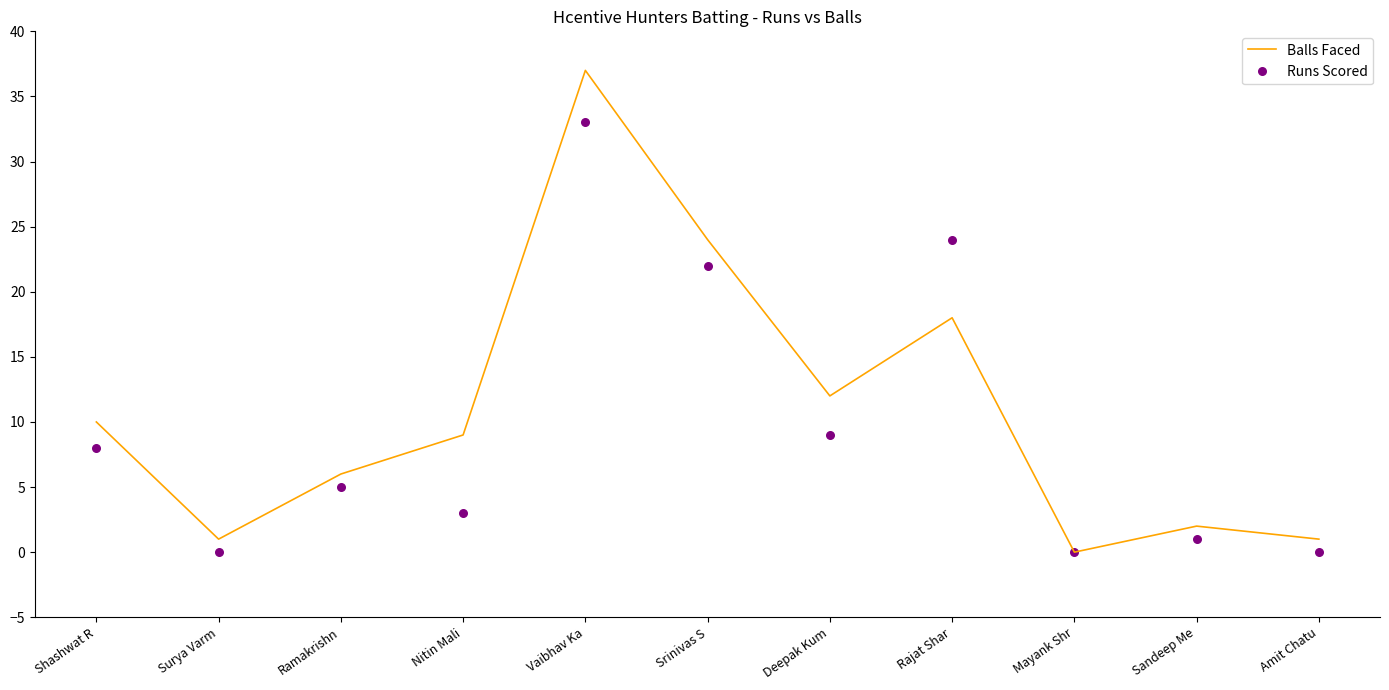

What are all the series names shown in the legend?

Balls Faced, Runs Scored